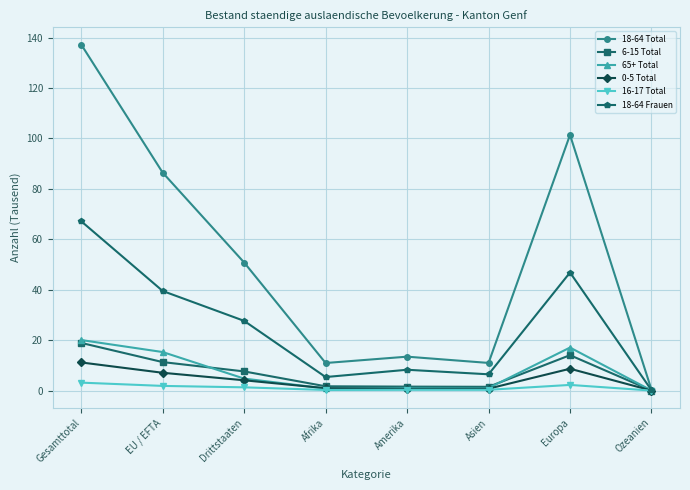

Which series has the largest total across all categories?

18-64 Total